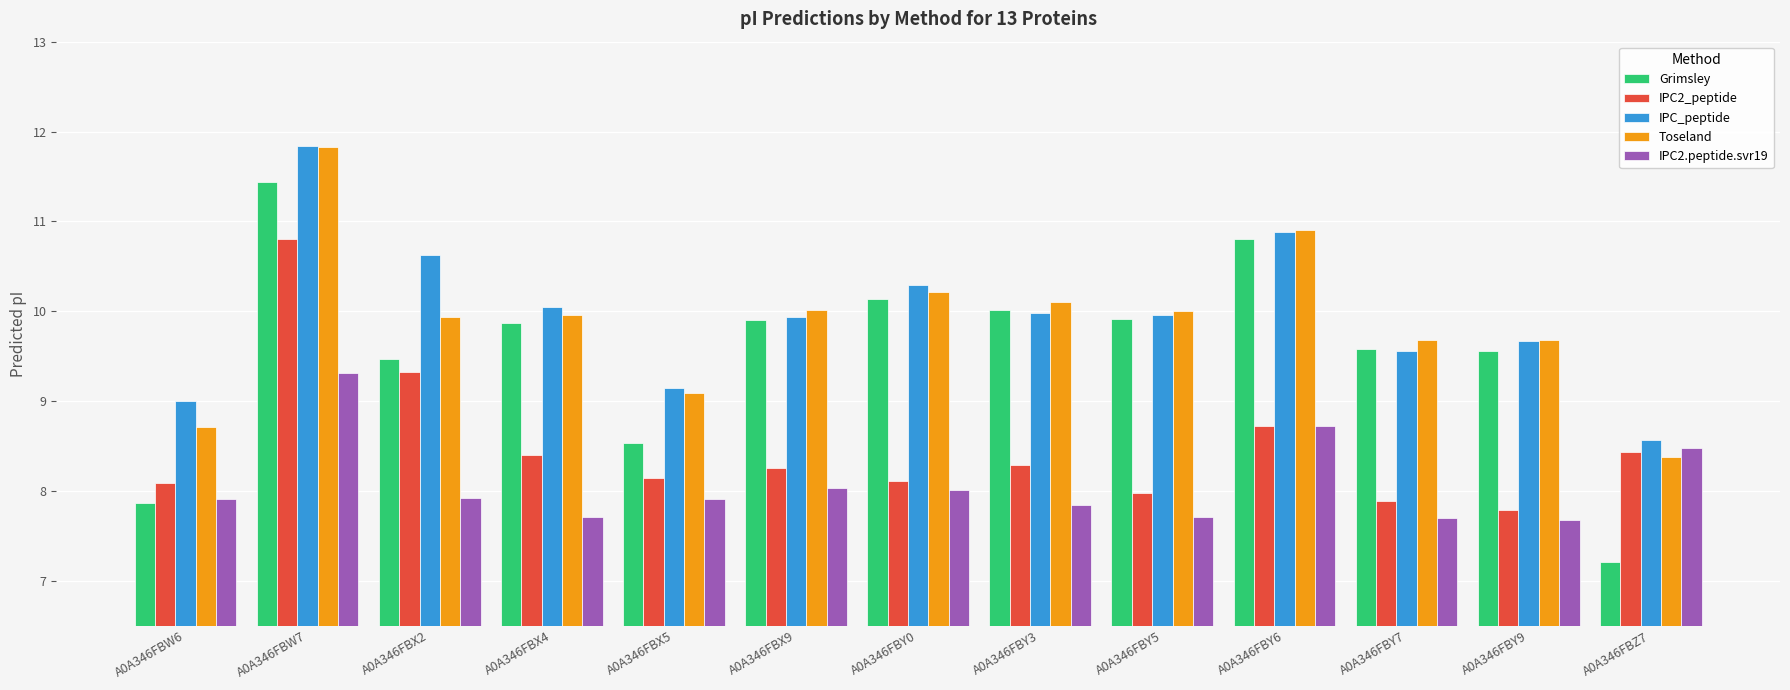

How many bars are there in total?

65